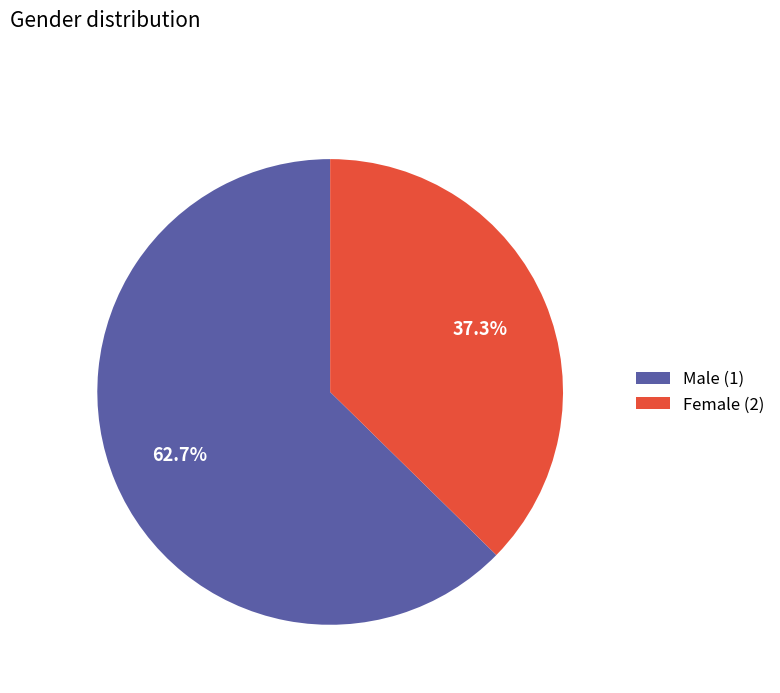

Count the number of slices in the pie.

2